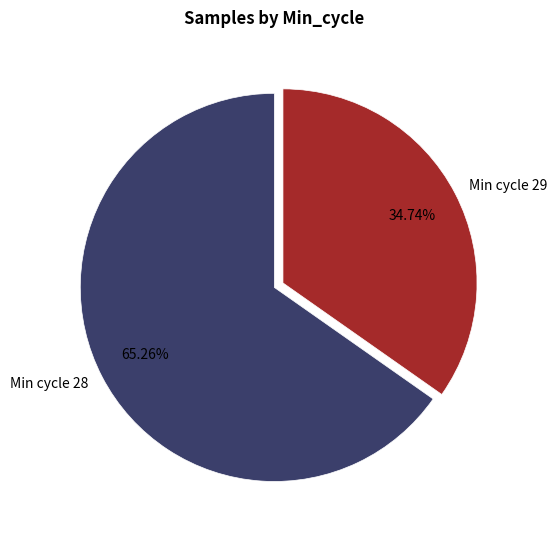

Is the sum of Min cycle 29 and Min cycle 28 greater than half?

Yes